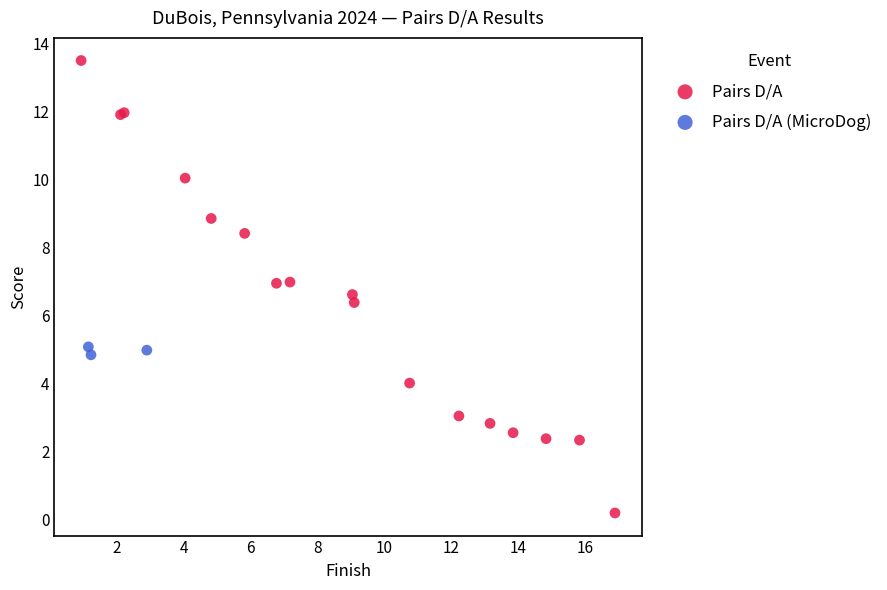

Which series has the widest spread of Y values?

Pairs D/A